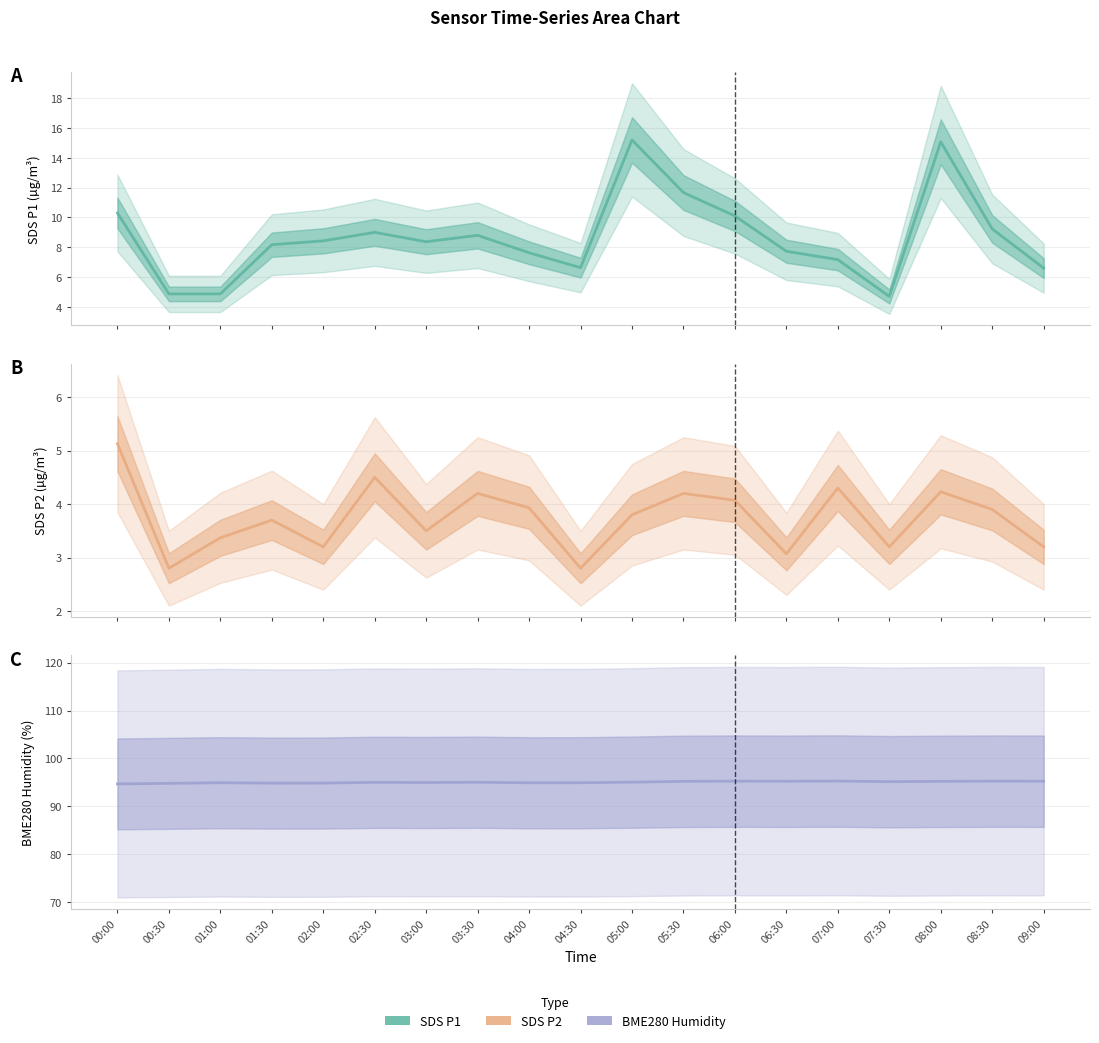

What is the sum of all SDS_P2 values?

71.1